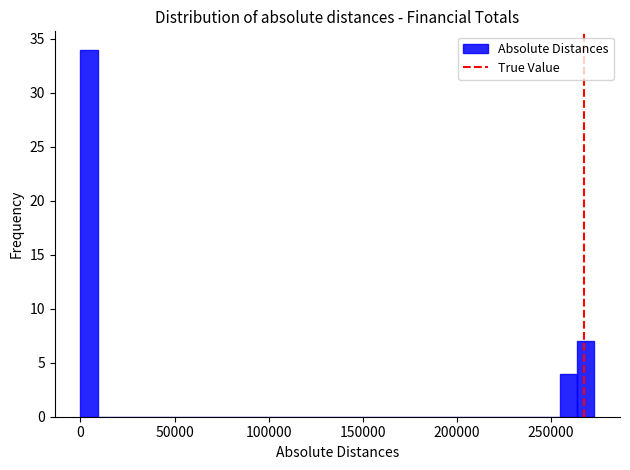

Read against the x-axis, roughly where is the centre of the tallest bar?

5000